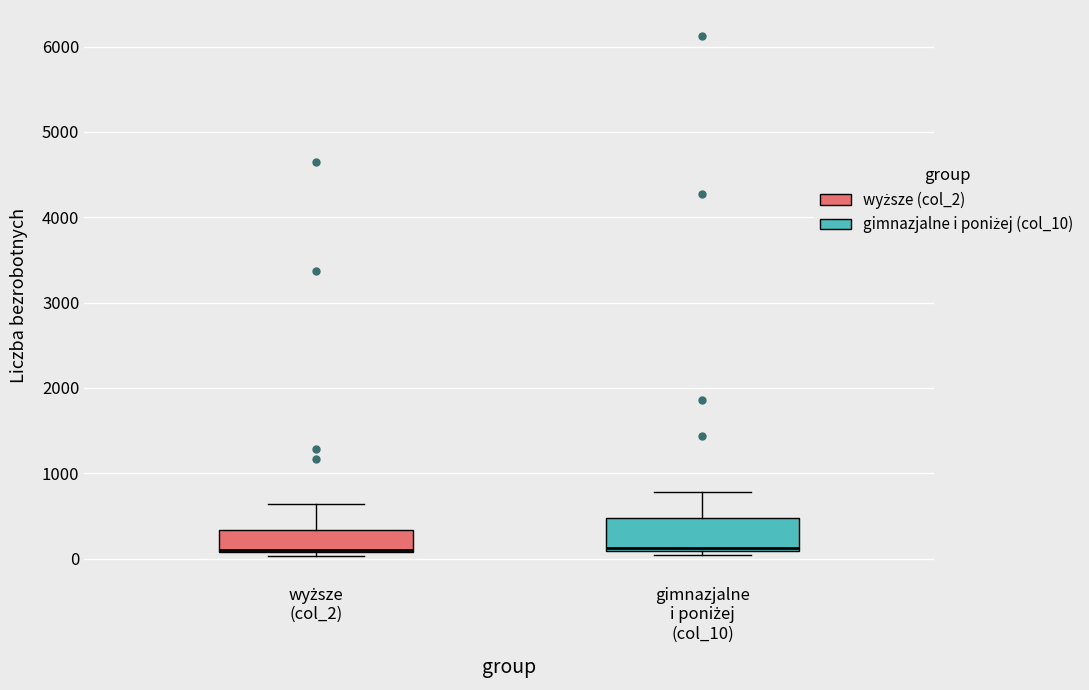

Which box is the tallest, from its lower edge to its upper edge?

gimnazjalne i poniżej (col_10)